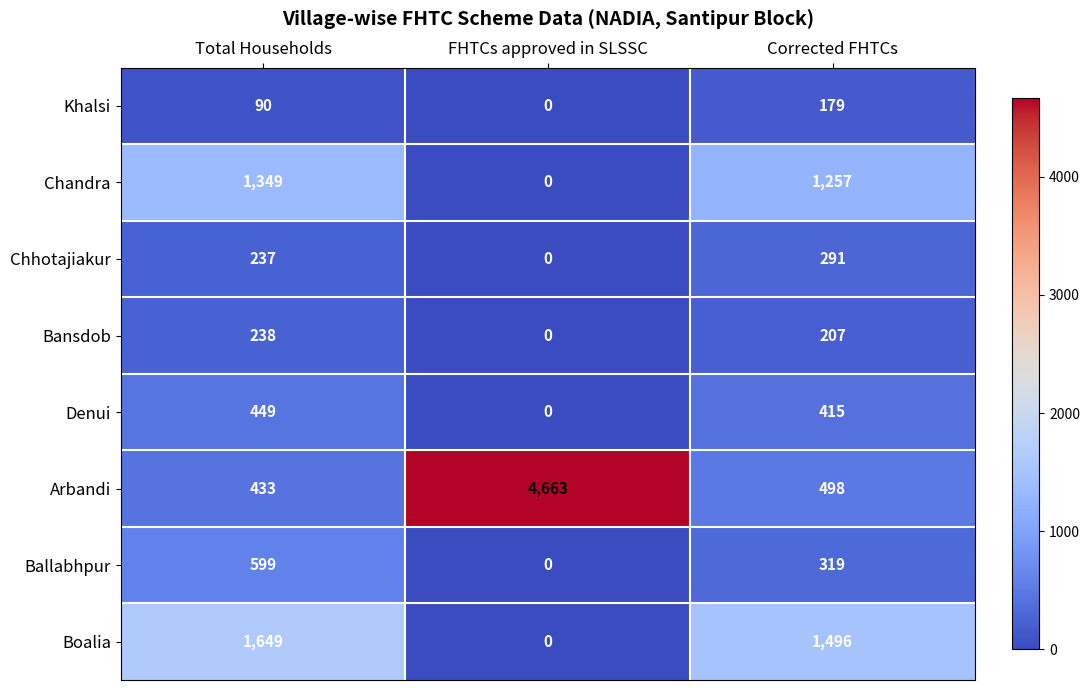

List the series in order of their peak value, highest first.

Arbandi, Boalia, Chandra, Ballabhpur, Denui, Chhotajiakur, Bansdob, Khalsi